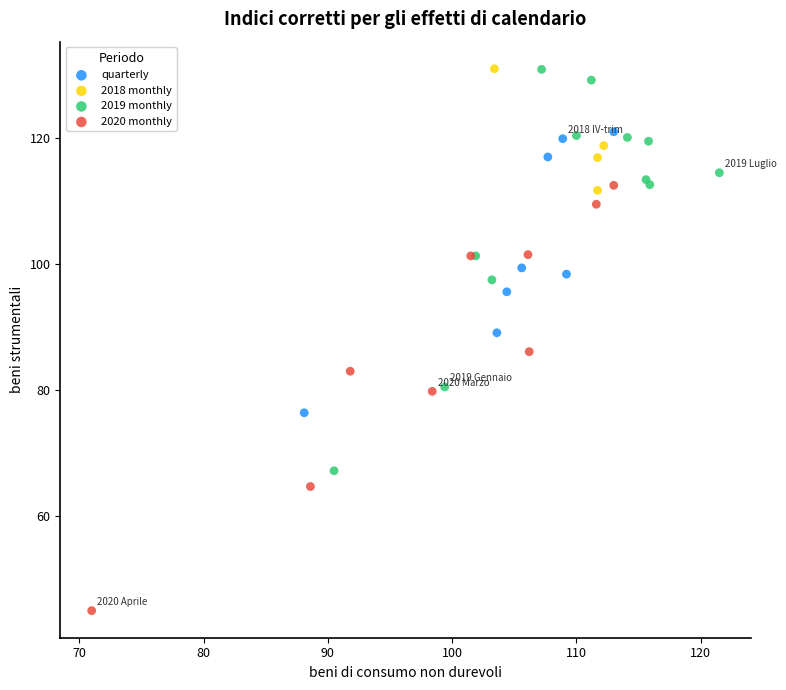

Which series has the widest spread of Y values?

2020 monthly